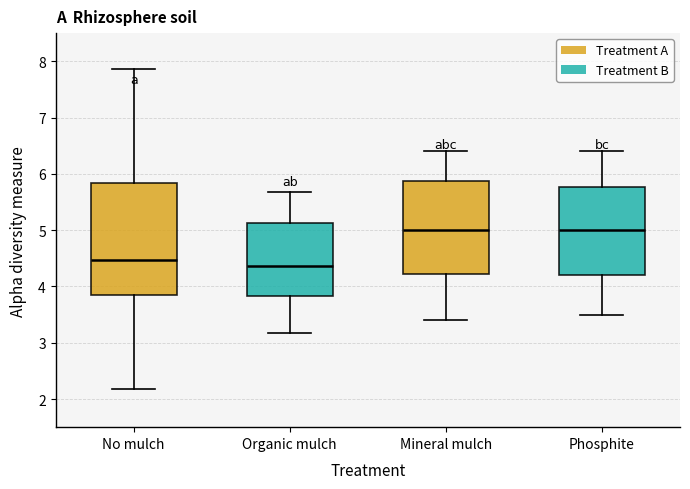

Reading left to right, read every box against the y-axis: the position of its median line, the range the box covers, and the ends of its whiskers. The values are not printed on the chart, so give them approximately, as read against the axis.

No mulch: median 4.5, box 3.8 to 5.8, whiskers 2.2 to 7.9
Organic mulch: median 4.4, box 3.8 to 5.1, whiskers 3.2 to 5.7
Mineral mulch: median 5.0, box 4.2 to 5.9, whiskers 3.4 to 6.4
Phosphite: median 5.0, box 4.2 to 5.8, whiskers 3.5 to 6.4